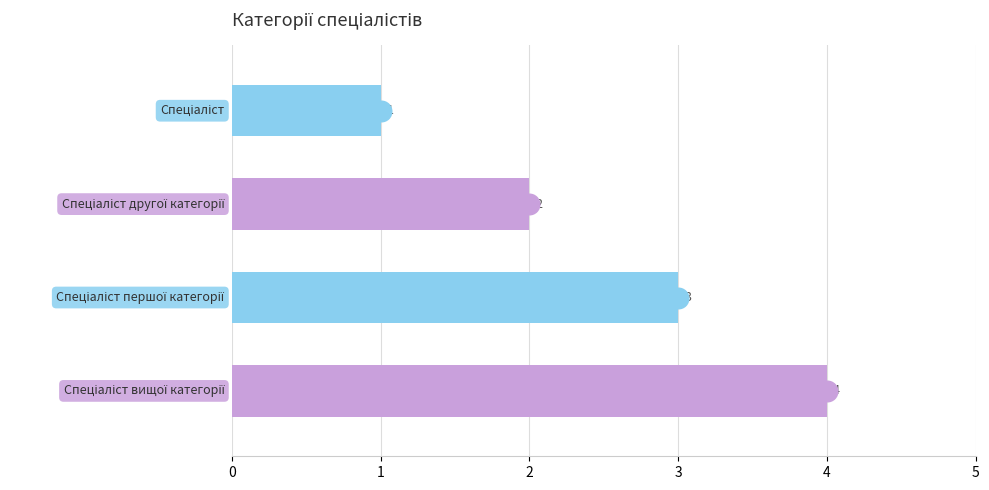

Approximately how many times larger is the value at 0 compared to 3?

0.2